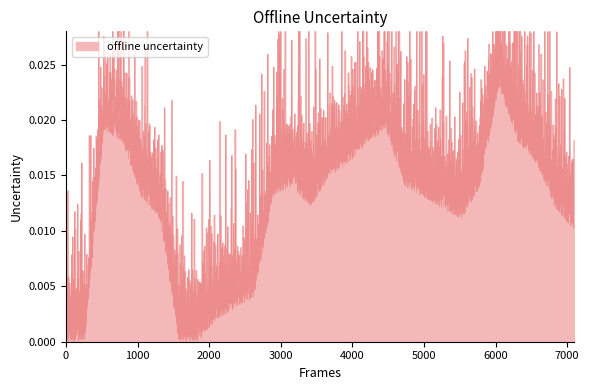

Does the chart have visible grid lines?

No